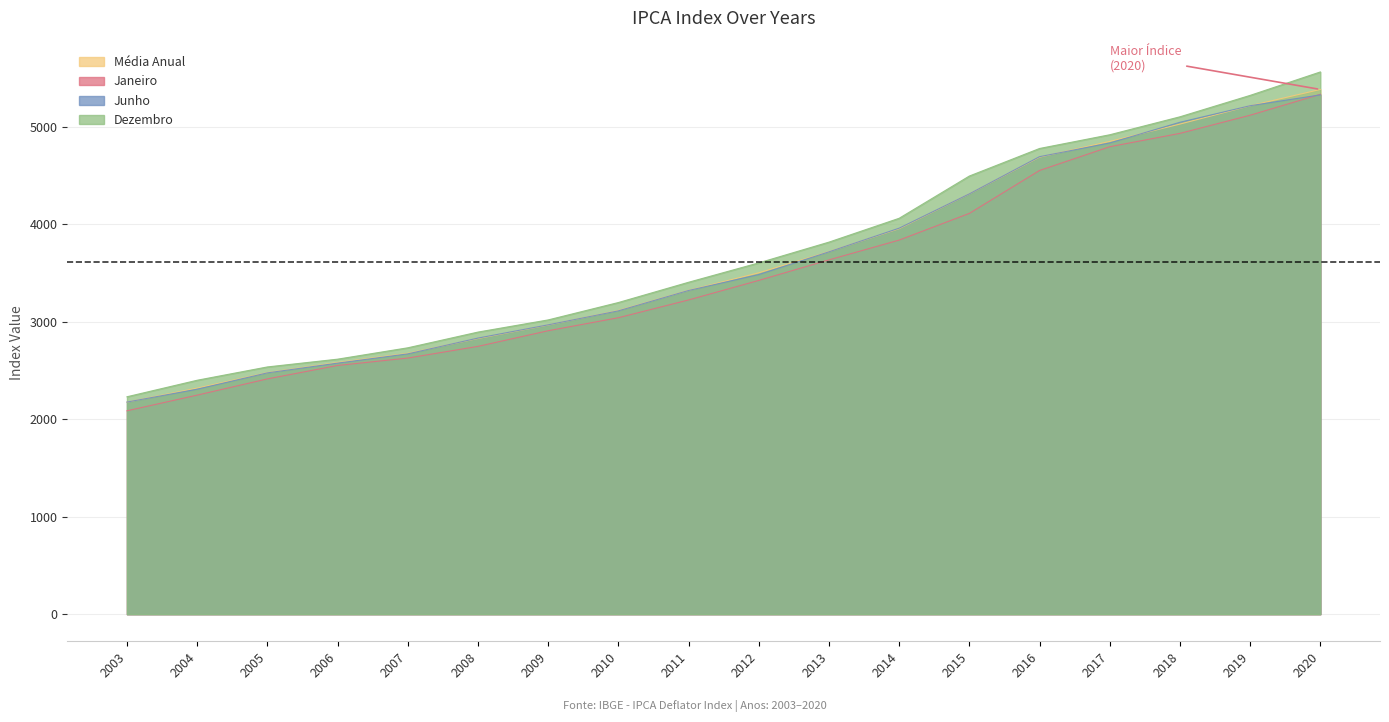

Which series has the largest range (max minus min)?

Dezembro